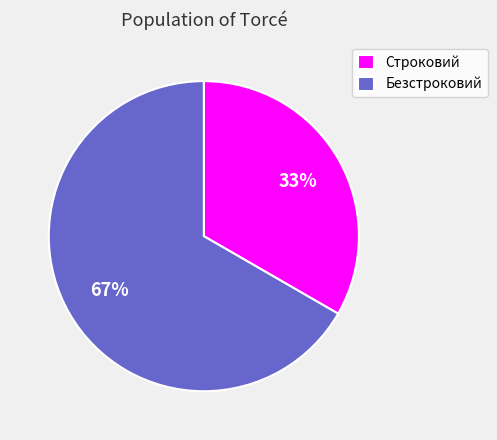

Is there a majority slice in this chart?

Yes